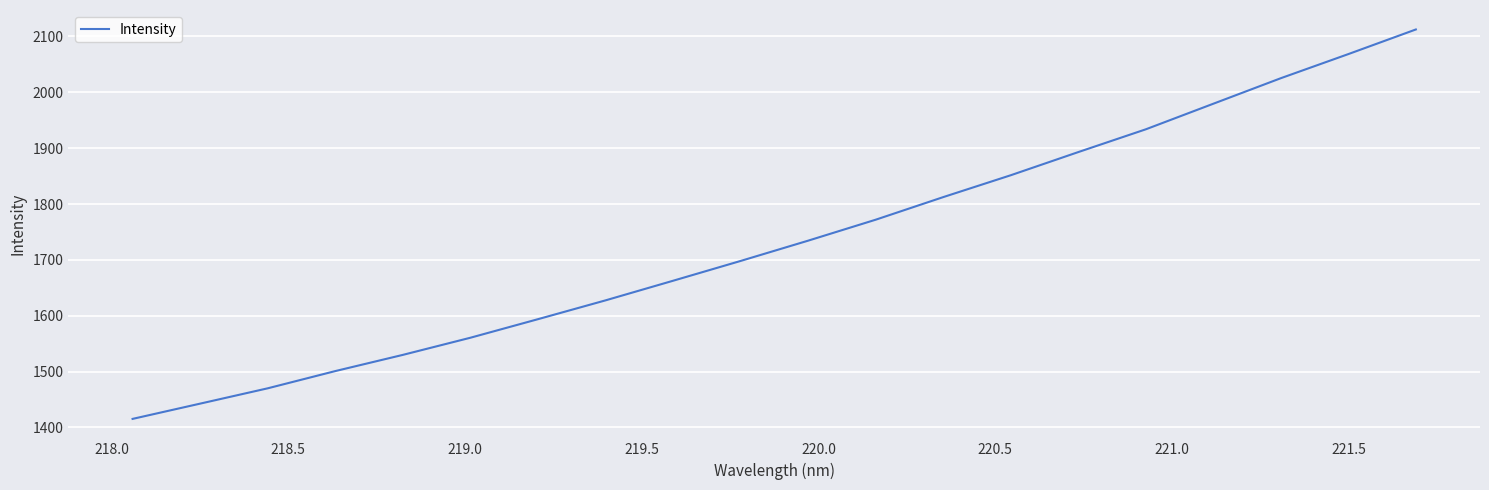

What is the smallest value displayed?

1415.2